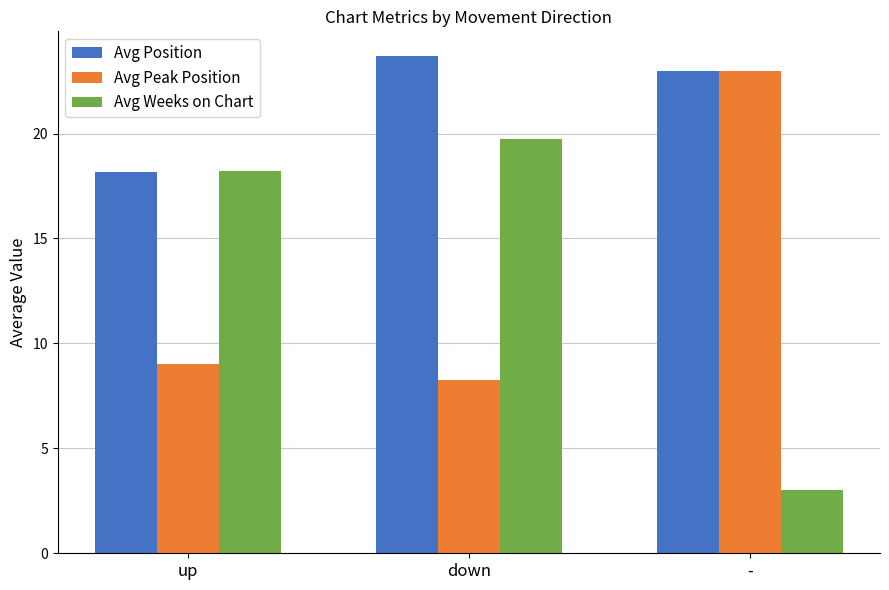

Which series has the largest range (max minus min)?

Avg Weeks on Chart